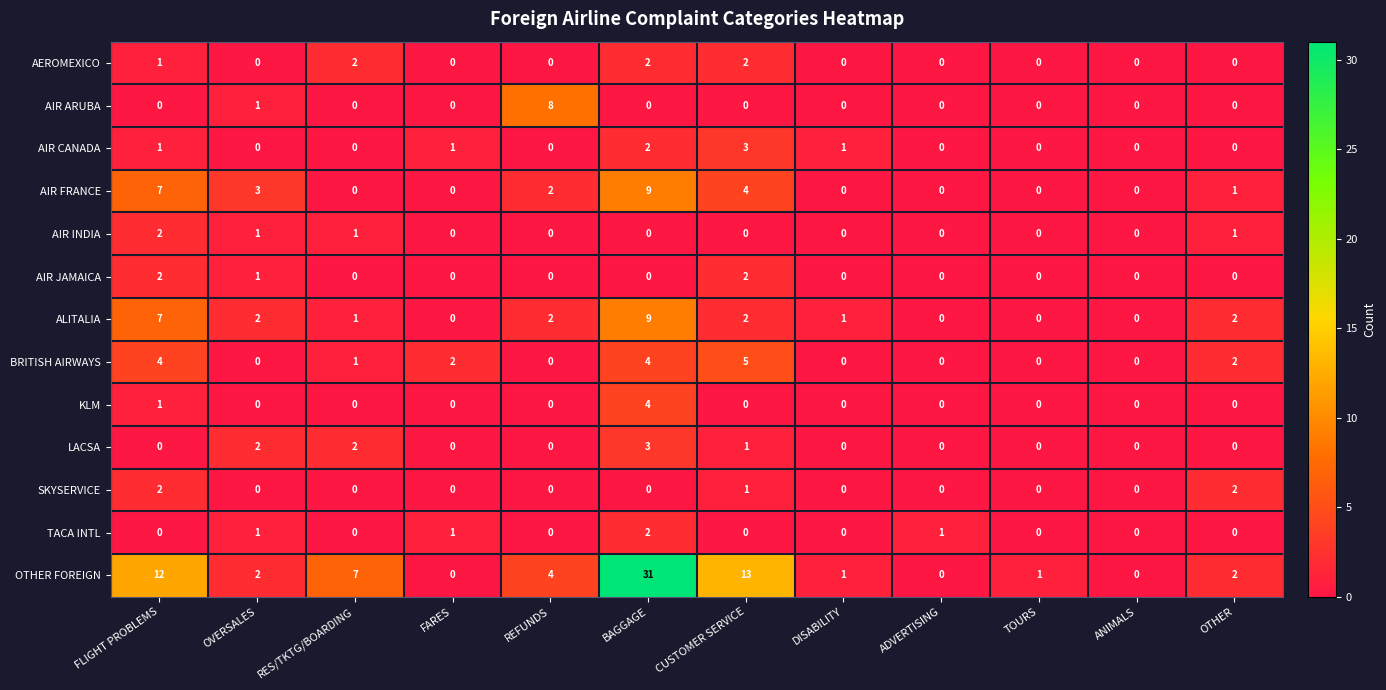

Count the TACA INTL values in the range 0 to 1.

11